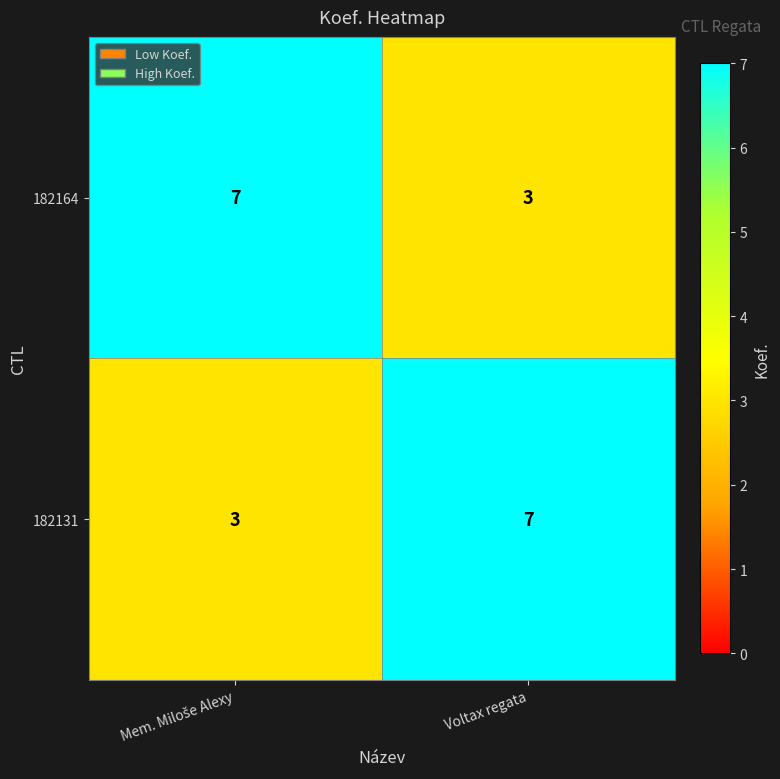

The 182131 series shows 11 at Voltax regata. True or false?

False